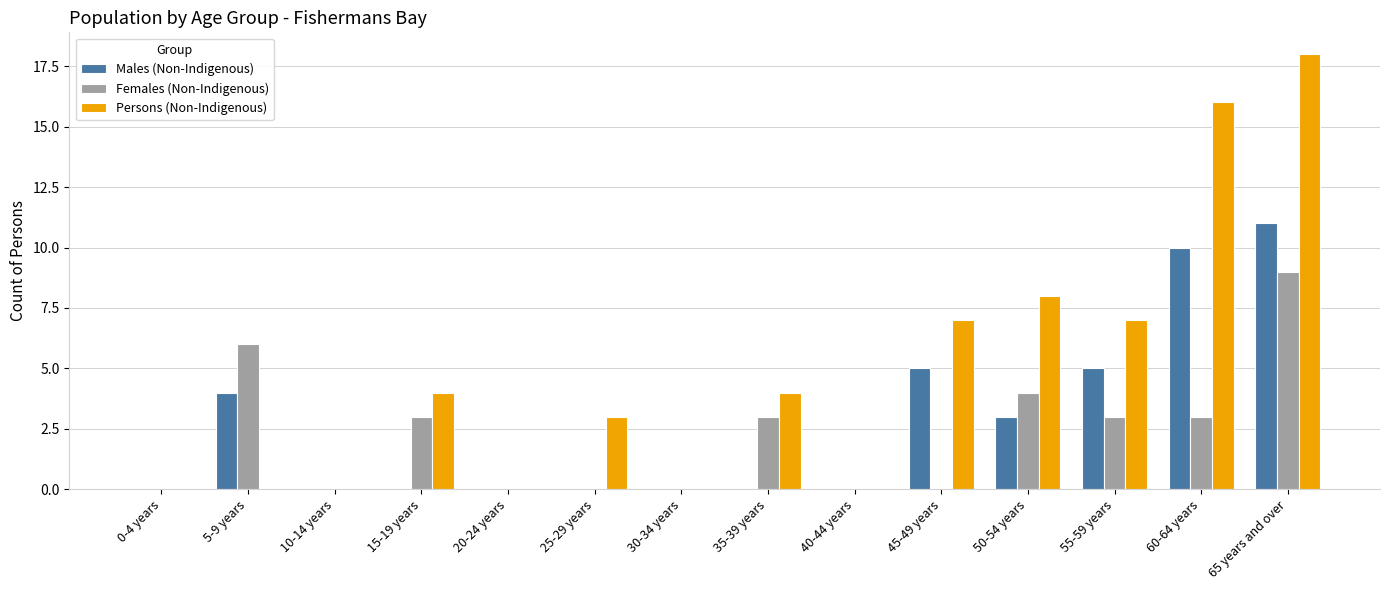

At which category is the sum across all series the highest?

65 years and over